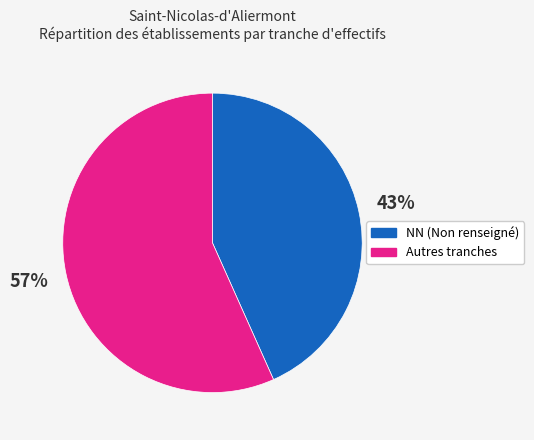

To the nearest percent, what is the average slice percentage?

50%